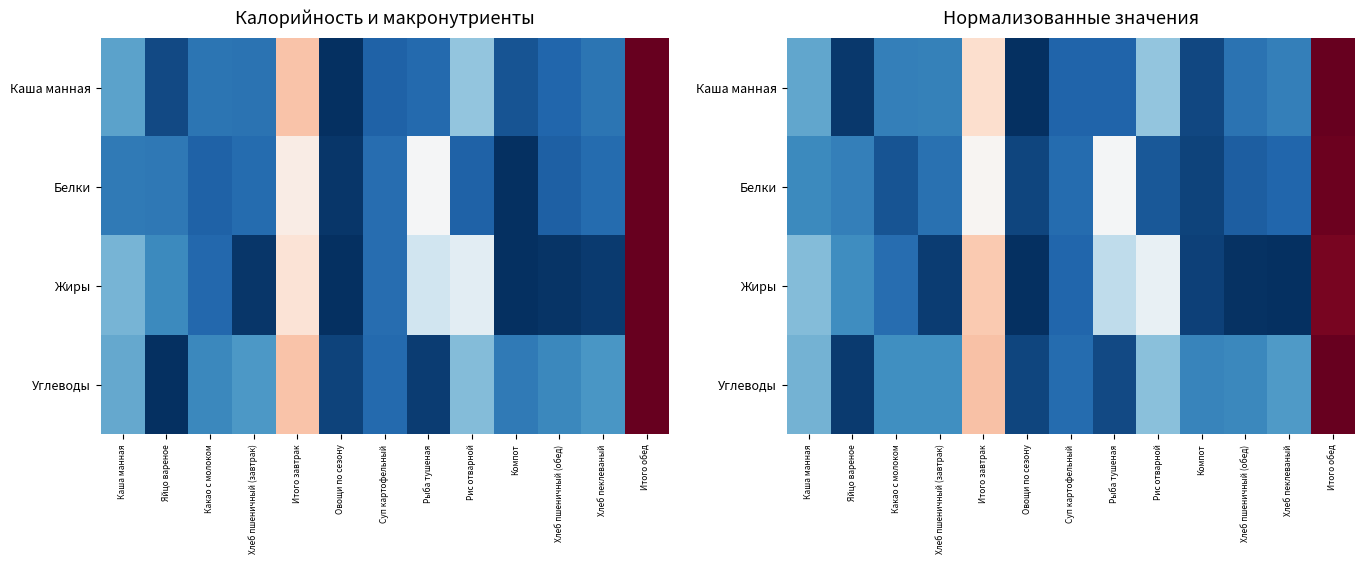

At which category is the sum across all series the highest?

Итого обед